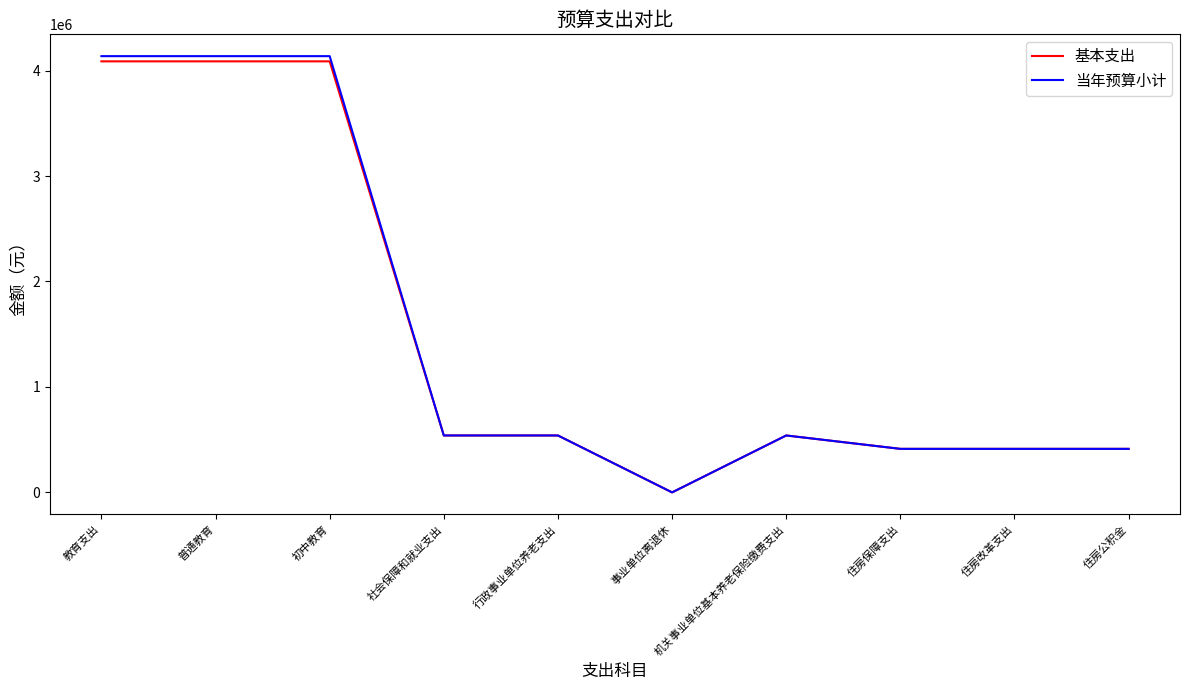

The value of 当年预算小计 at 机关事业单位基本养老保险缴费支出 is 539839.2. True or false?

True